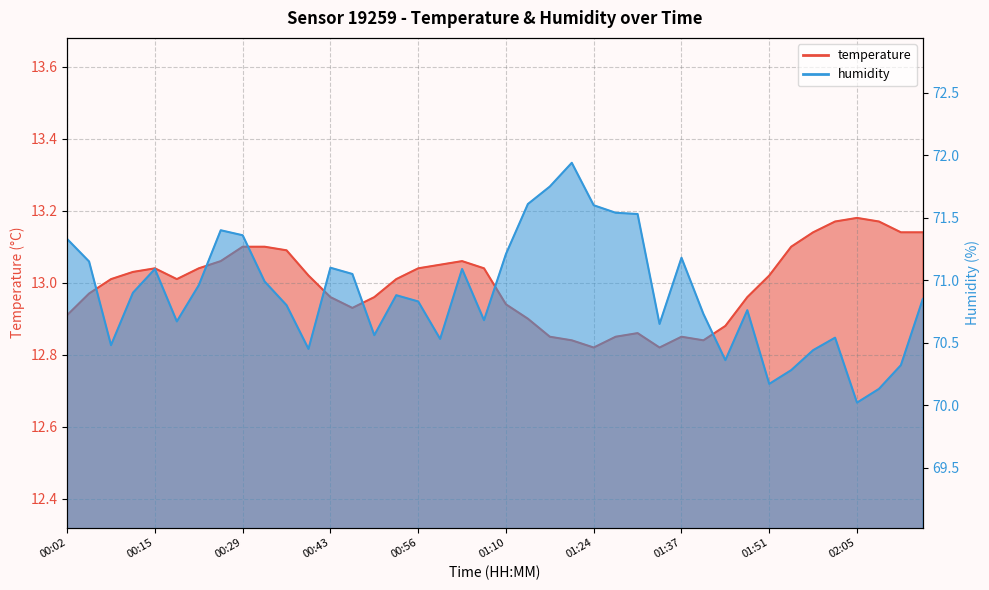

What is the difference between the maximum and minimum values in the humidity series?

1.9